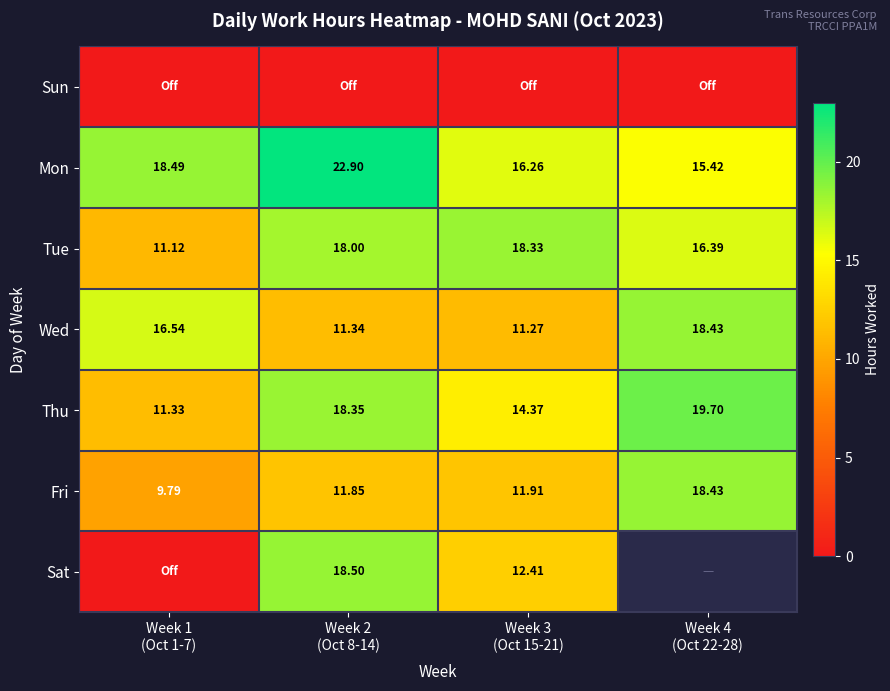

Is it true that Sat equals 18.5 at Week 2 (Oct 8-14)?

True